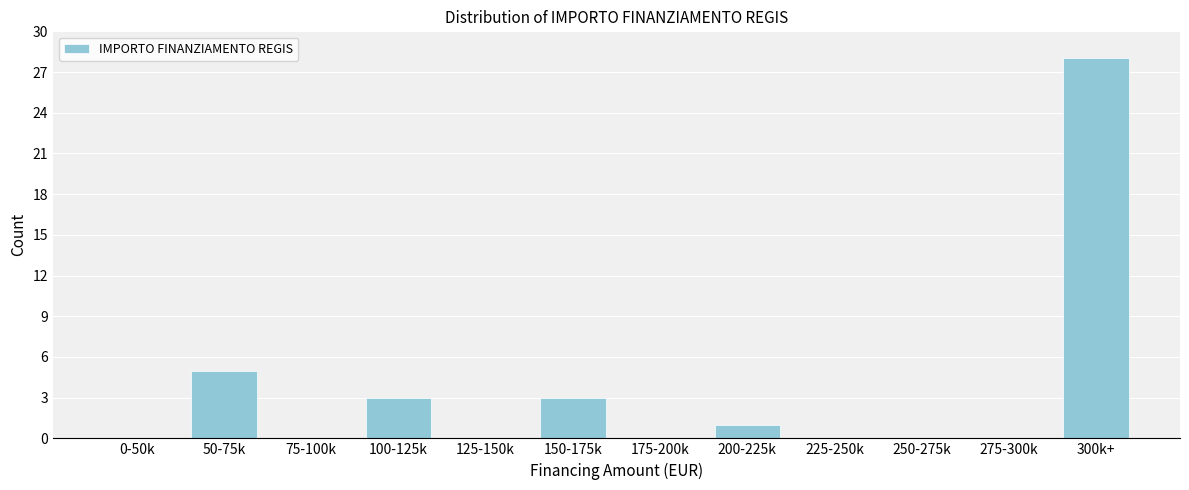

Reading left to right, list all the values displayed in this chart.

0-50k=0	50-75k=5	75-100k=0	100-125k=3	125-150k=0	150-175k=3	175-200k=0	200-225k=1	225-250k=0	250-275k=0	275-300k=0	300k+=28